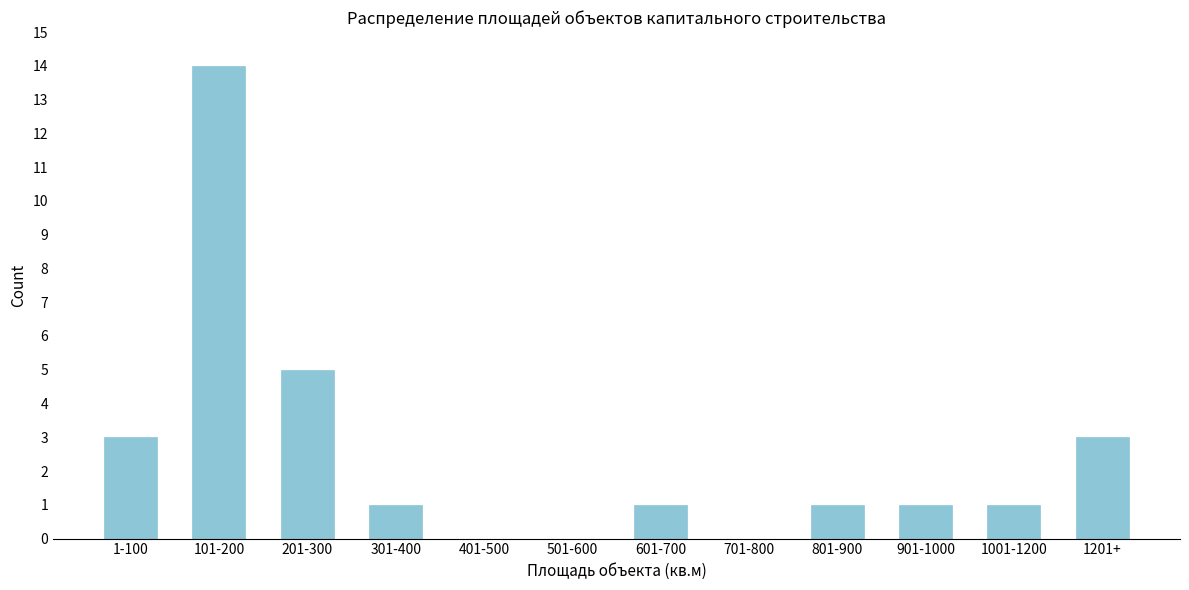

Reading left to right, transcribe all the data shown in this chart.

1-100=3	101-200=14	201-300=5	301-400=1	401-500=0	501-600=0	601-700=1	701-800=0	801-900=1	901-1000=1	1001-1200=1	1201+=3